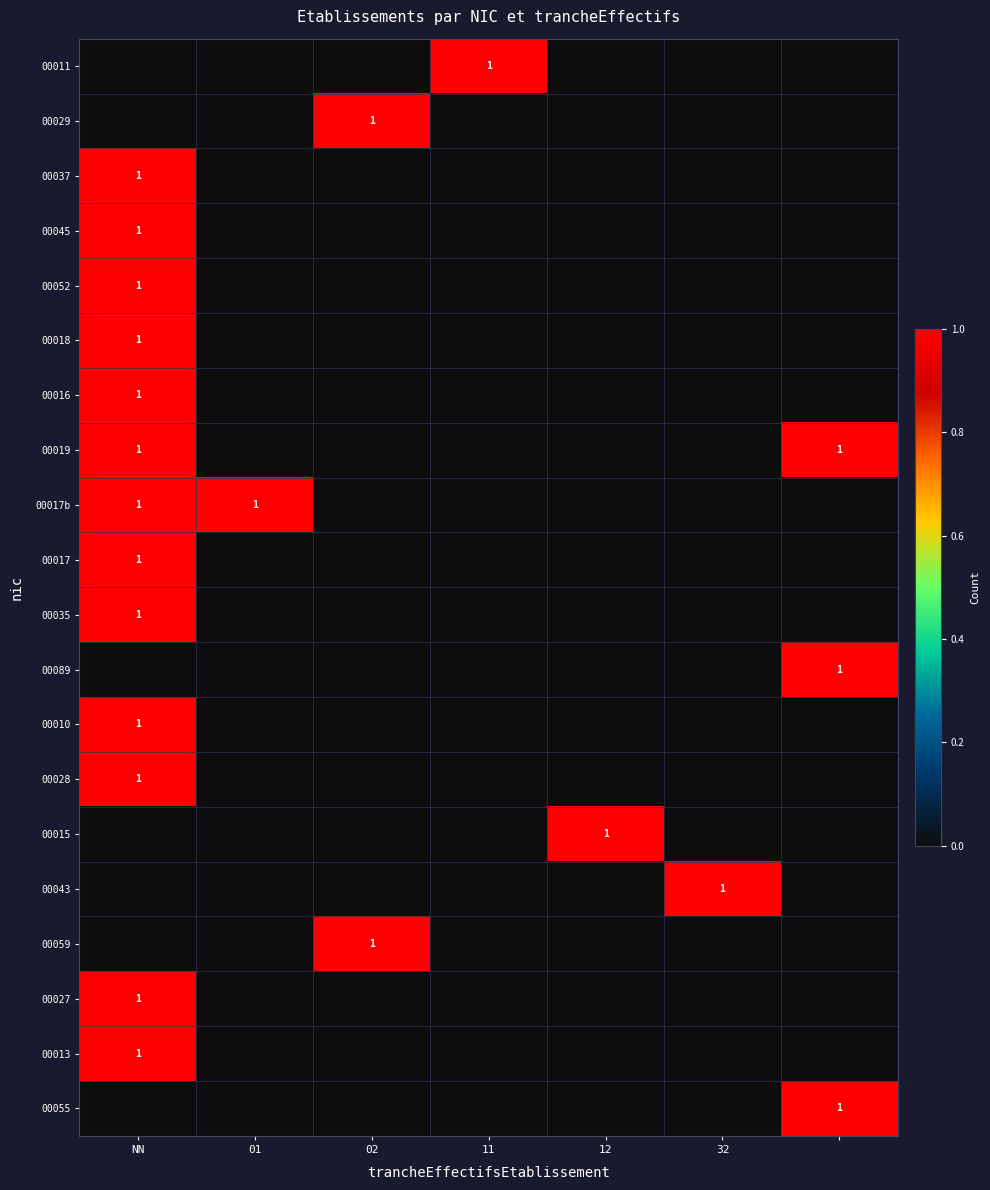

How many values in 00052 are above zero?

1